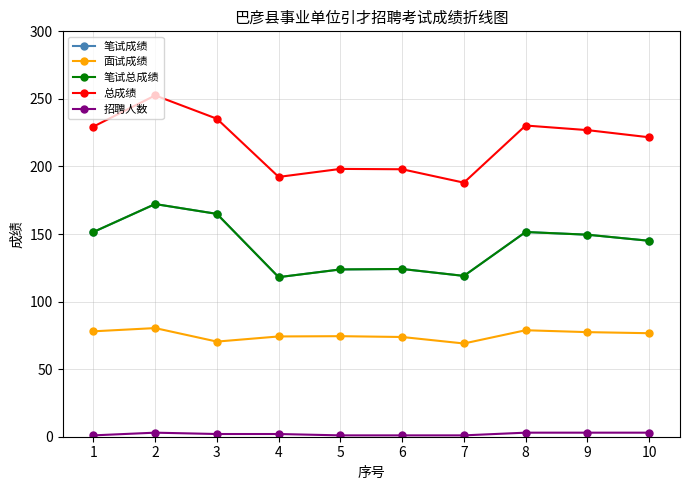

Is this an area chart (filled region under the line)?

No